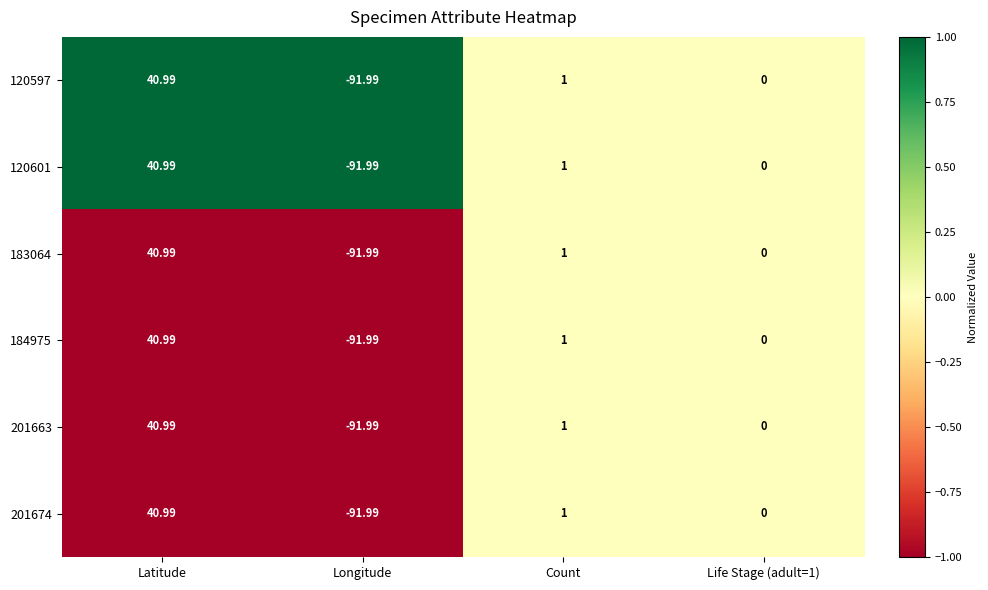

How many data points in 120597 are less than 1?

2